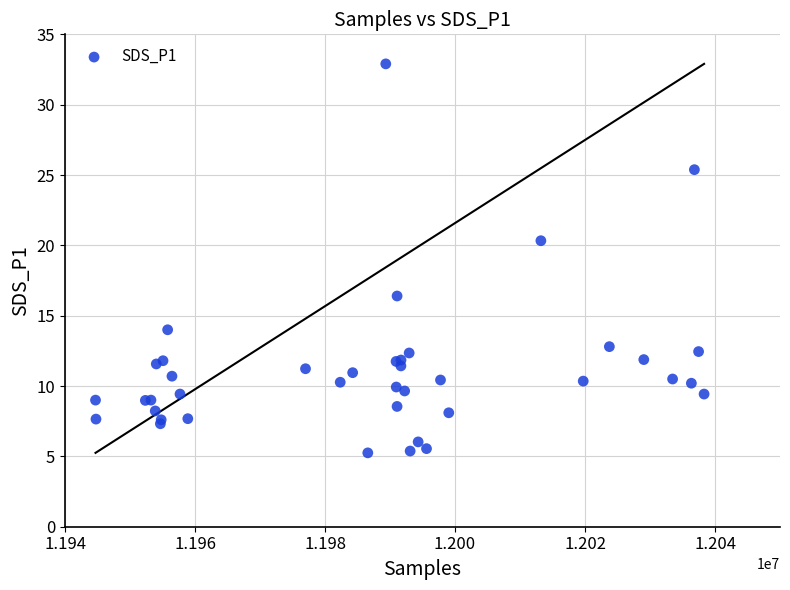

What Y value in the scatter plot is closest to 19?

20.3